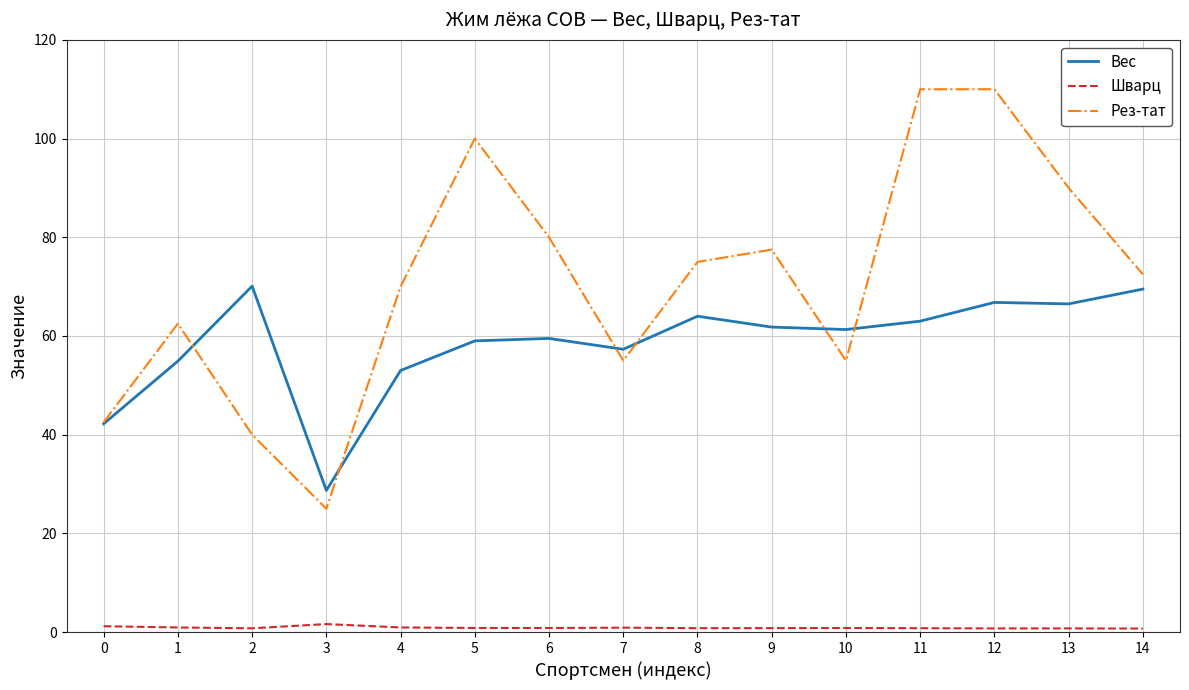

After their last crossing, which series has the higher values: Вес or Рез-тат?

Рез-тат